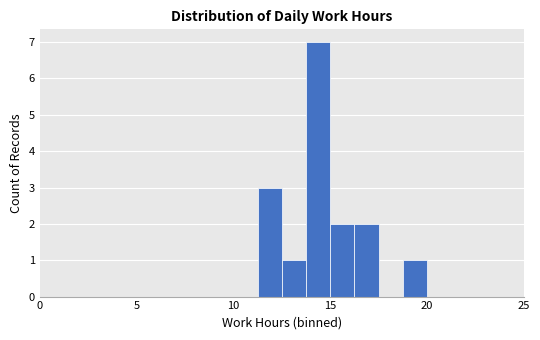

Read against the x-axis, roughly where is the centre of the tallest bar?

14.5